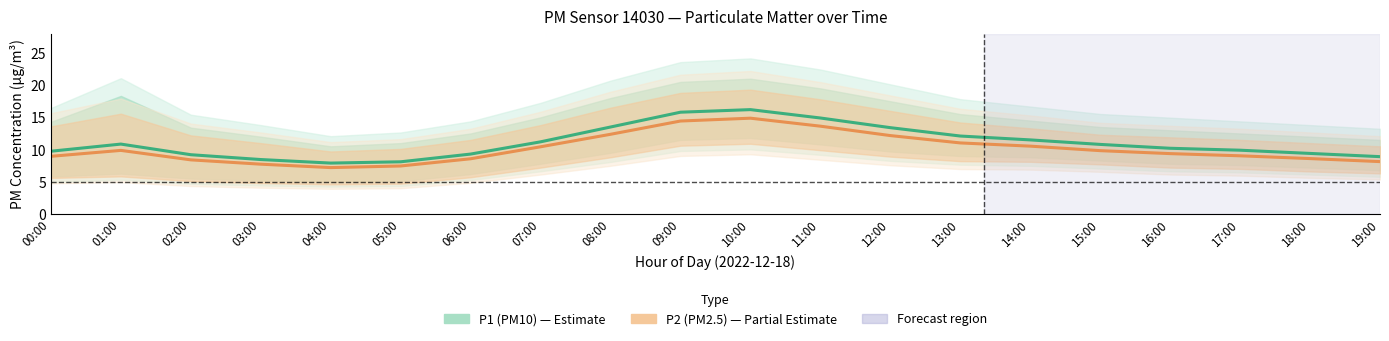

True or false: P2 (PM2.5) has a value of 12.4 at 08:00.

True